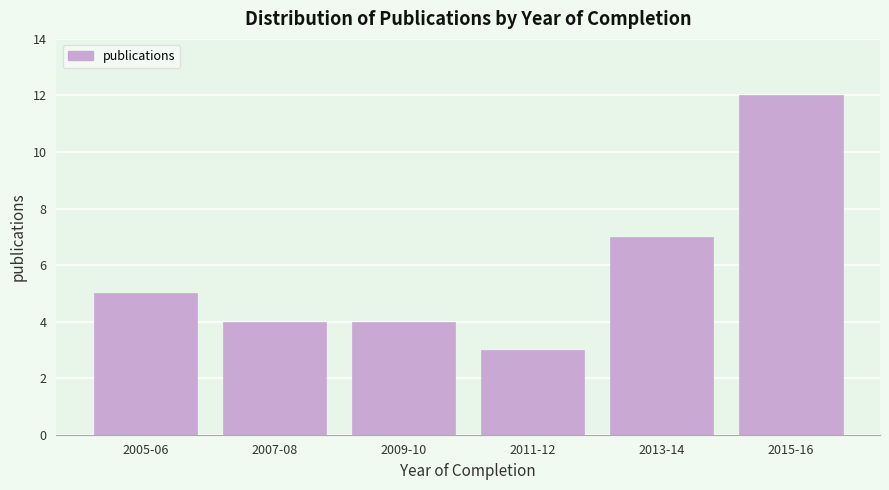

Reading left to right, extract all data points from this chart.

5	4	4	3	7	12